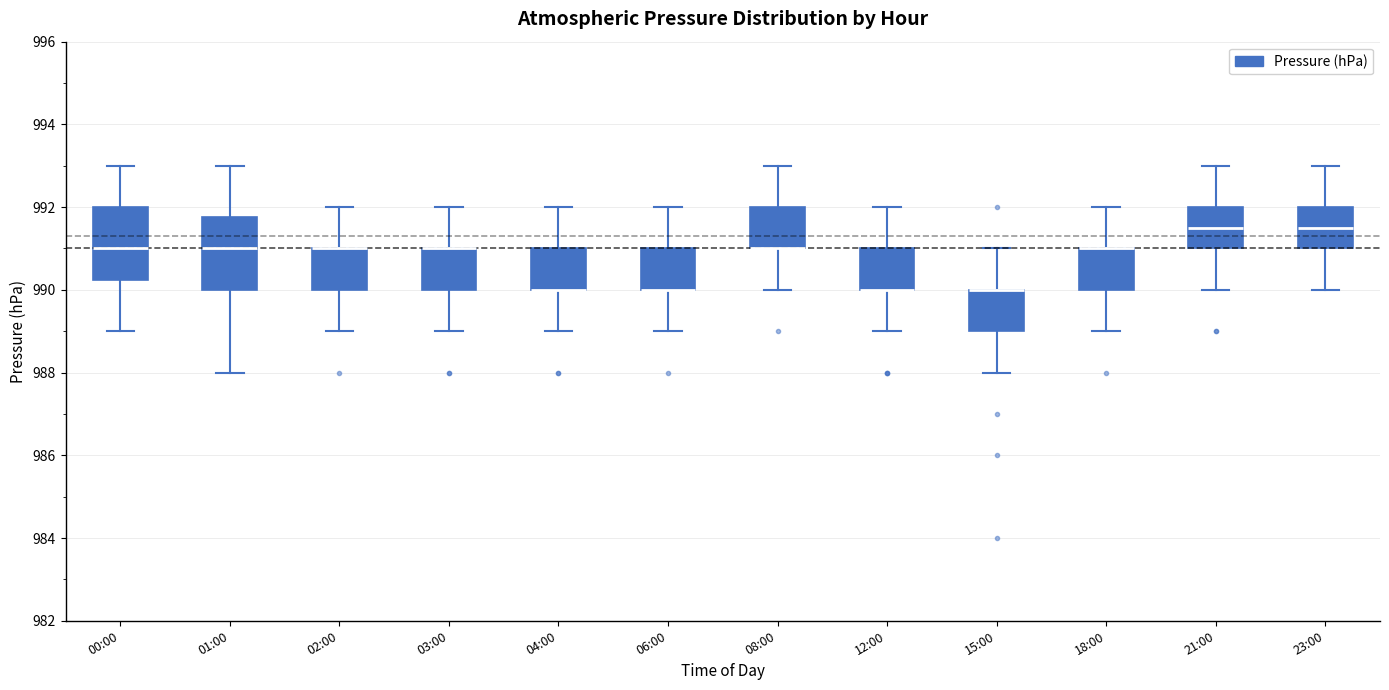

Reading left to right, read every box against the y-axis: the position of its median line, the range the box covers, and the ends of its whiskers. The values are not printed on the chart, so give them approximately, as read against the axis.

00:00: median 991.0, box 990.2 to 992.0, whiskers 989.0 to 993.0
01:00: median 991.0, box 990.0 to 991.8, whiskers 988.0 to 993.0
02:00: median 991.0 (drawn on the box's upper edge), box 990.0 to 991.0, whiskers 989.0 to 992.0
03:00: median 991.0 (drawn on the box's upper edge), box 990.0 to 991.0, whiskers 989.0 to 992.0
04:00: median 990.0 (drawn on the box's lower edge), box 990.0 to 991.0, whiskers 989.0 to 992.0
06:00: median 990.0 (drawn on the box's lower edge), box 990.0 to 991.0, whiskers 989.0 to 992.0
08:00: median 991.0 (drawn on the box's lower edge), box 991.0 to 992.0, whiskers 990.0 to 993.0
12:00: median 990.0 (drawn on the box's lower edge), box 990.0 to 991.0, whiskers 989.0 to 992.0
15:00: median 990.0 (drawn on the box's upper edge), box 989.0 to 990.0, whiskers 988.0 to 991.0
18:00: median 991.0 (drawn on the box's upper edge), box 990.0 to 991.0, whiskers 989.0 to 992.0
21:00: median 991.6, box 991.0 to 992.0, whiskers 990.0 to 993.0
23:00: median 991.6, box 991.0 to 992.0, whiskers 990.0 to 993.0